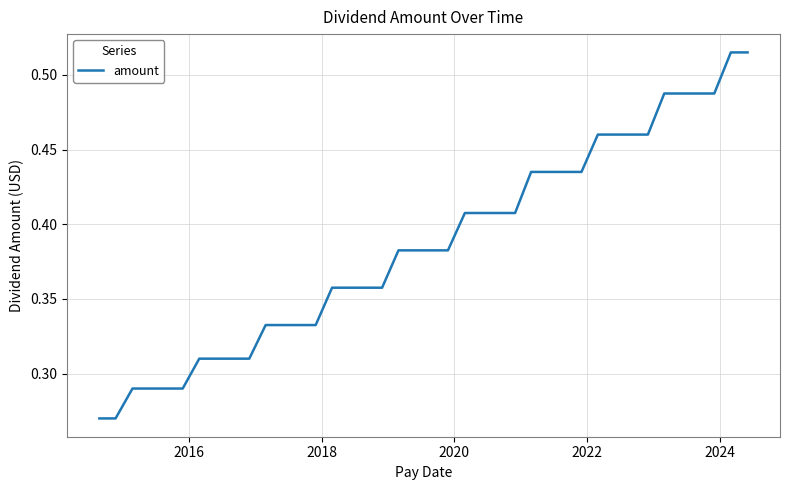

How many values are between 0 and 1?

40